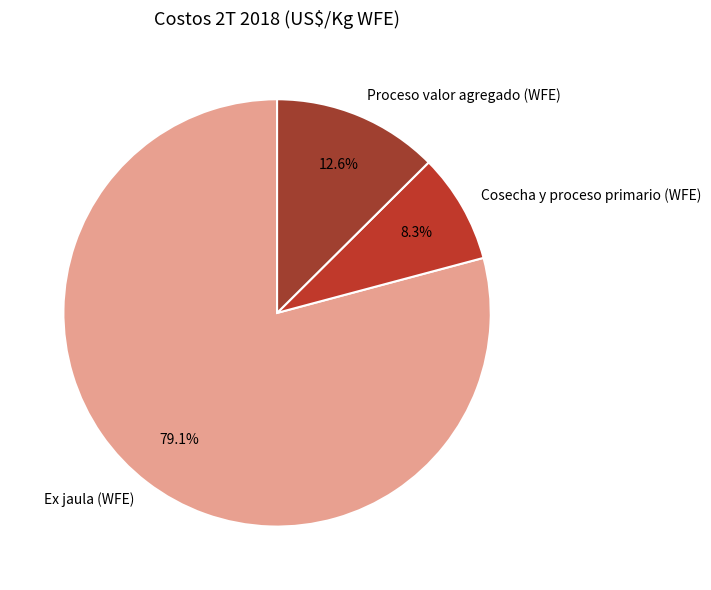

What is the largest slice in the pie chart?

Ex jaula (WFE)